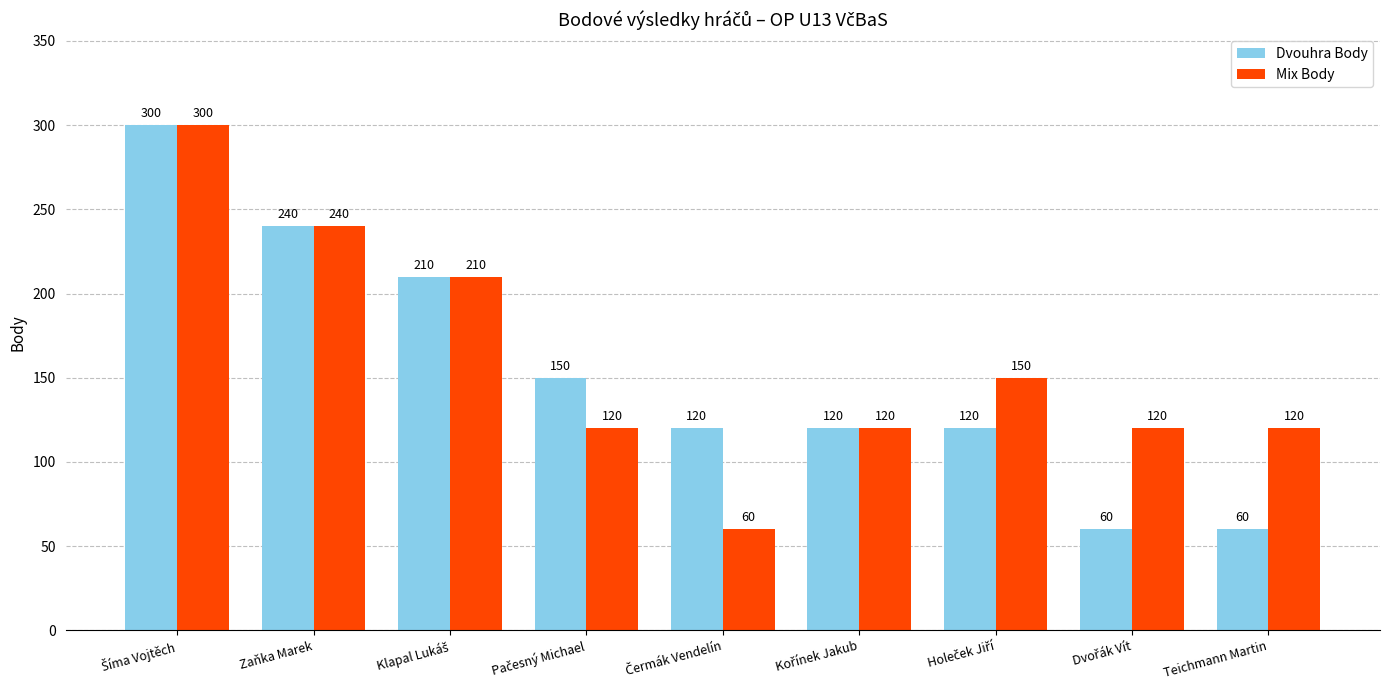

Rank the series by their average value, from highest to lowest.

Mix Body, Dvouhra Body